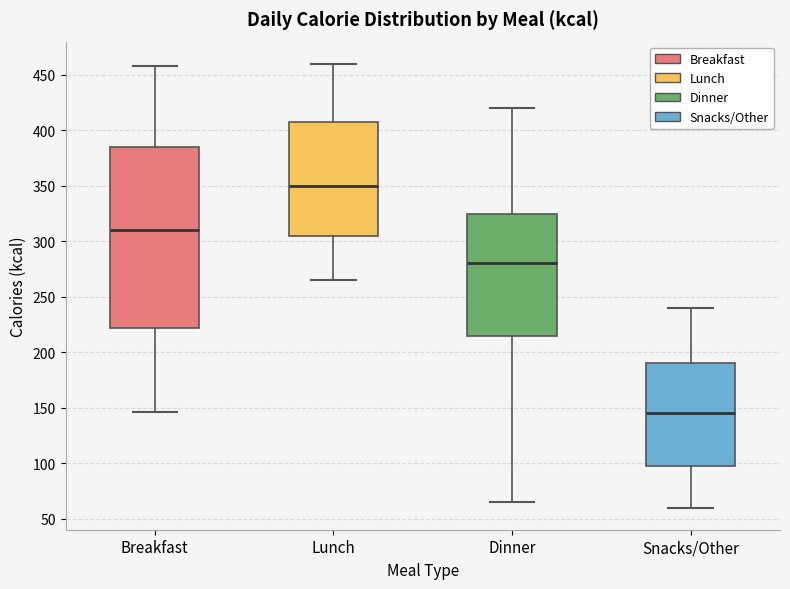

Where is the upper edge of the box for Lunch on the y-axis? The values are not printed on the chart, so give them approximately, as read against the axis.

410